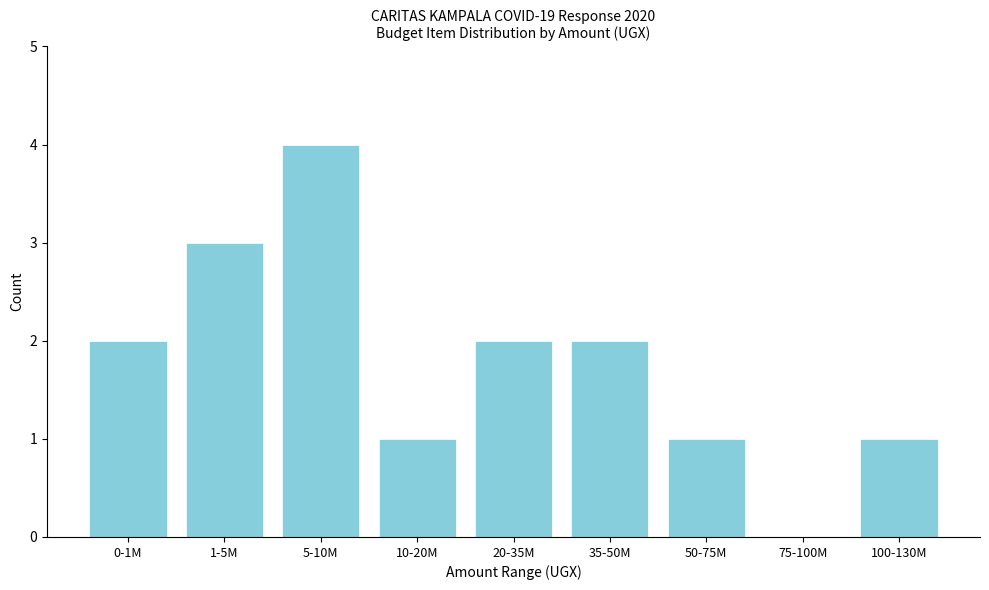

Reading left to right, list all the values displayed in this chart.

0-1M=2	1-5M=3	5-10M=4	10-20M=1	20-35M=2	35-50M=2	50-75M=1	75-100M=0	100-130M=1